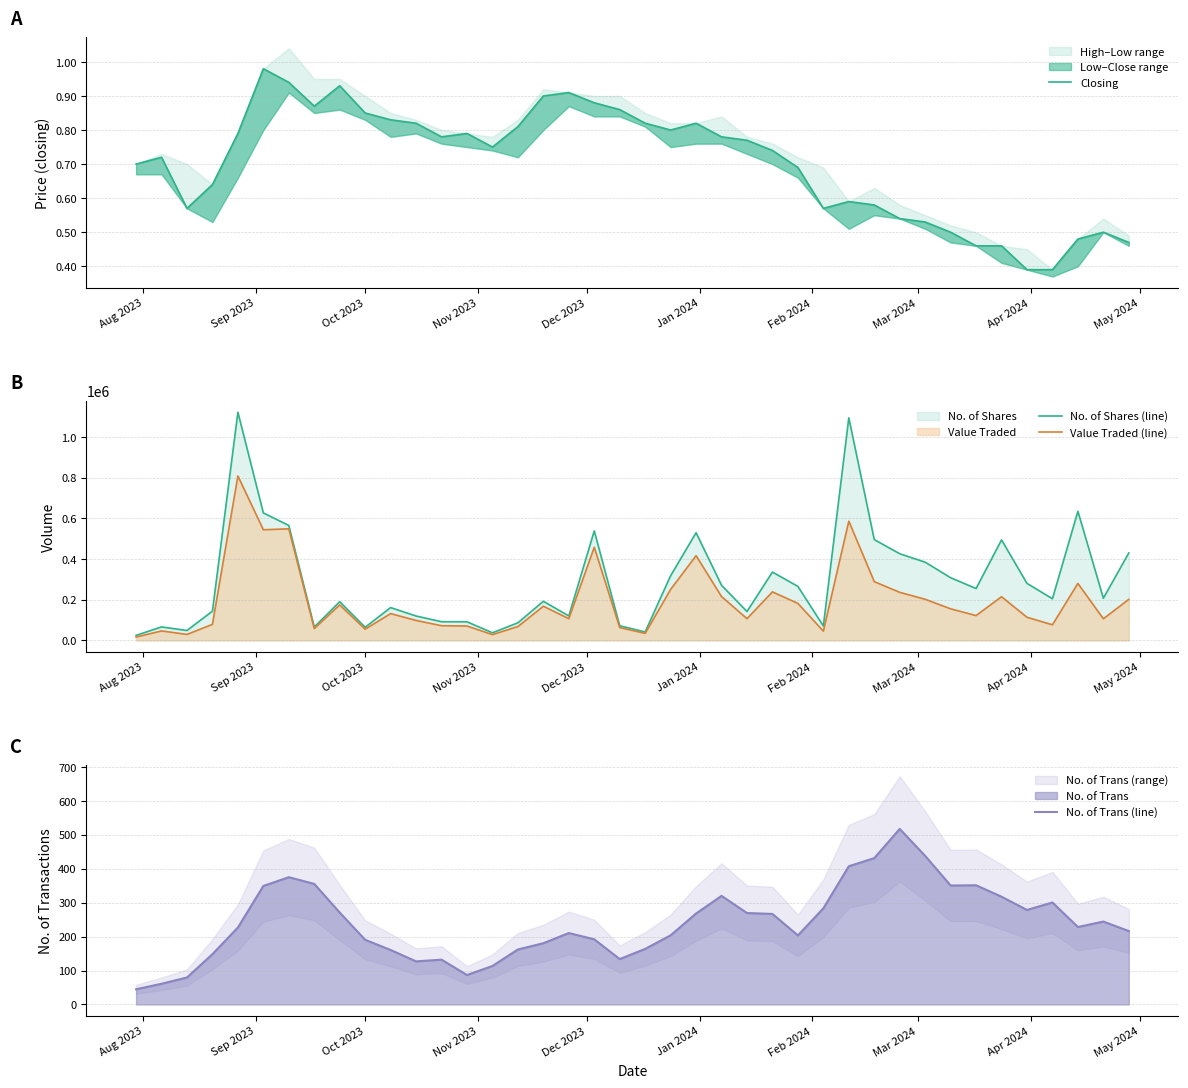

What is the maximum value for Value Traded (line)?

807845